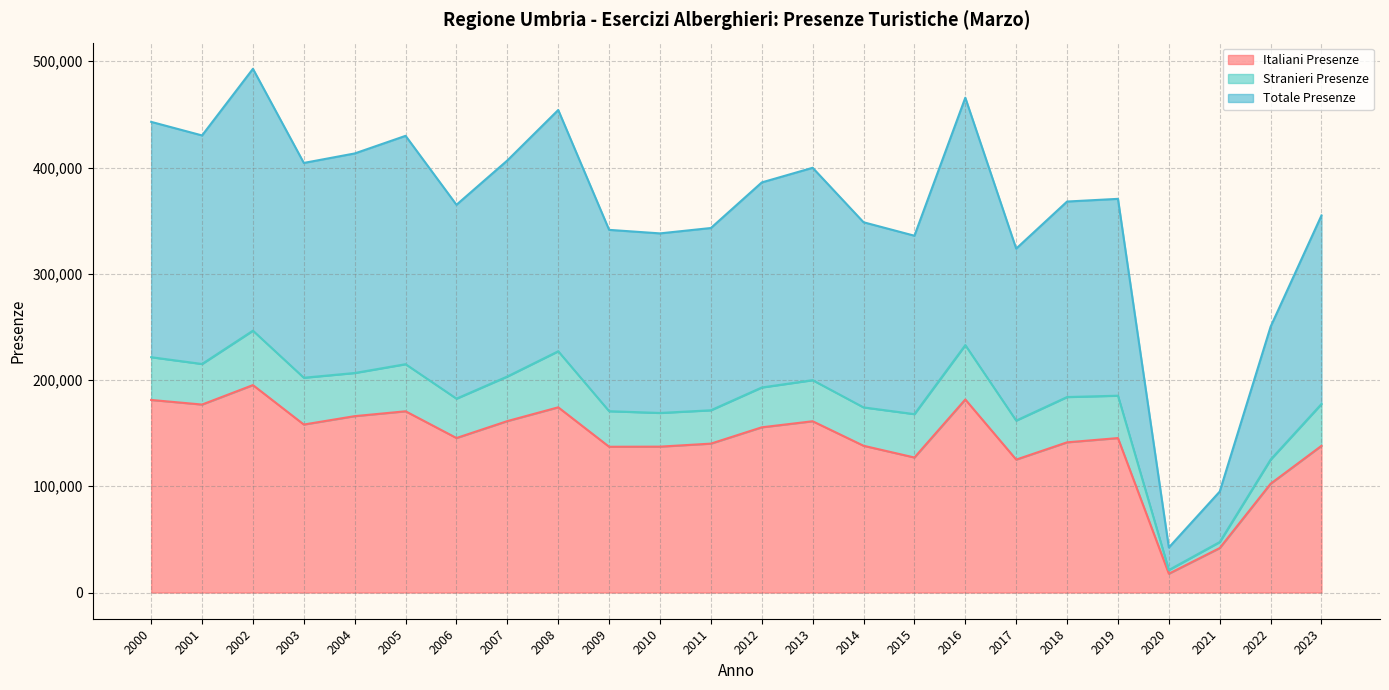

What is the value of the Totale Presenze point at the 11th from the left?

169014